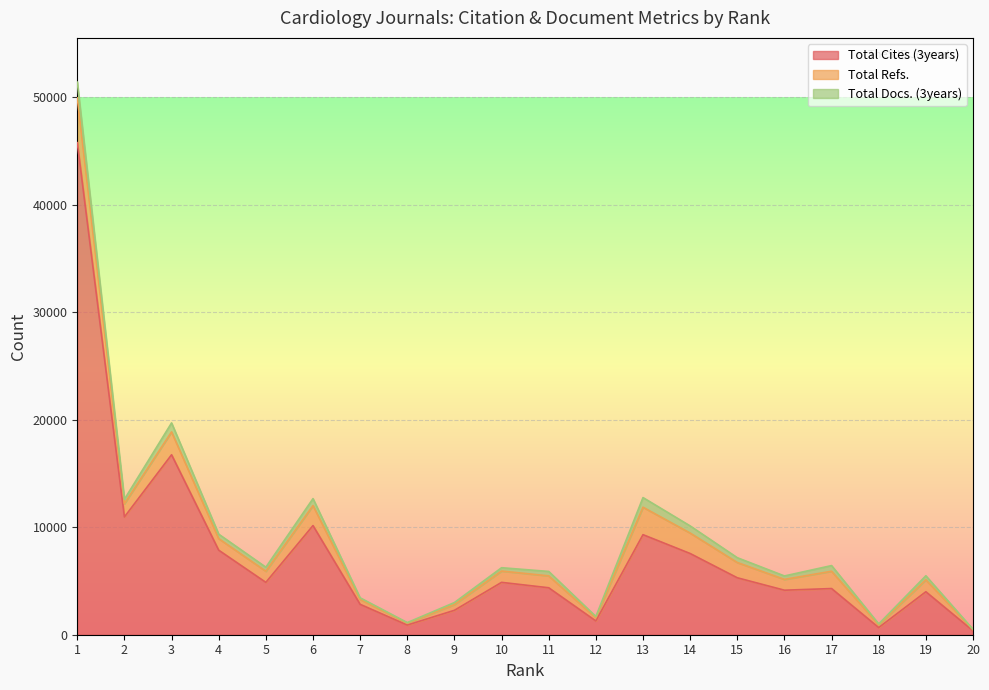

What is the minimum value shown in the chart?

32